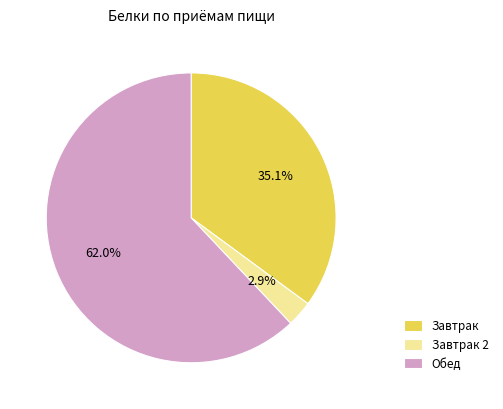

True or false: Завтрак accounts for 29% of the total.

False